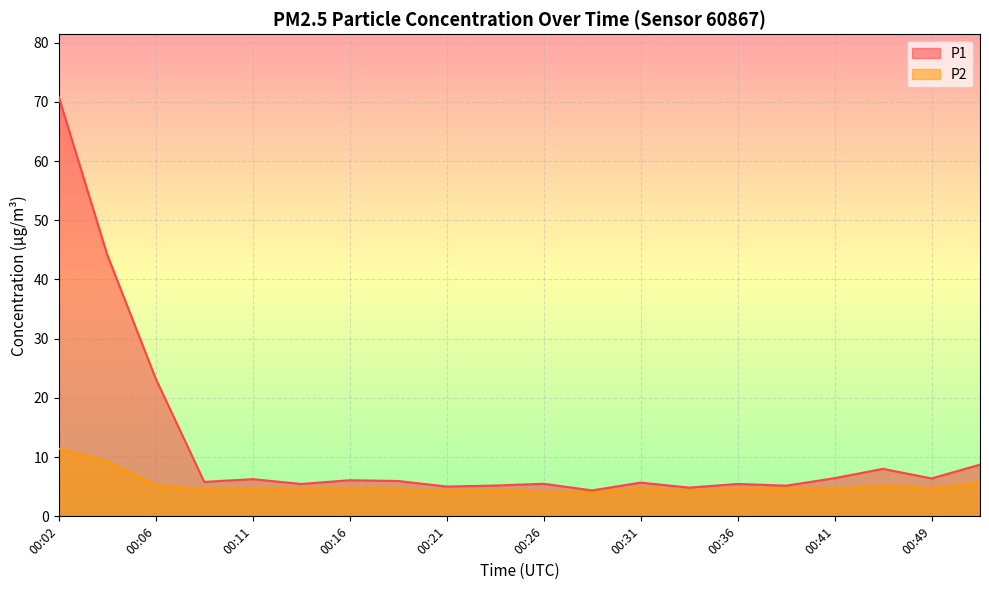

Reading left to right, extract all data points from this chart.

P1: 70.8	44.1	23.2	5.8	6.3	5.5	6.1	6.0	5.0	5.2	5.5	4.4	5.7	4.8	5.5	5.2	6.5	8.0	6.4	8.7
P2: 11.4	9.3	5.3	4.6	4.6	4.5	4.7	4.6	4.2	4.4	4.1	4.0	4.7	4.3	4.6	4.5	4.6	5.2	4.7	5.7